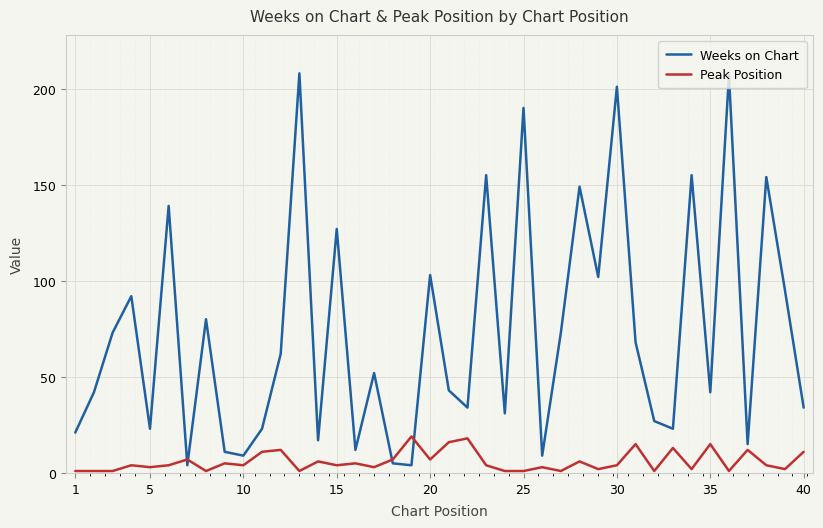

What are all the series names shown in the legend?

Weeks on Chart, Peak Position